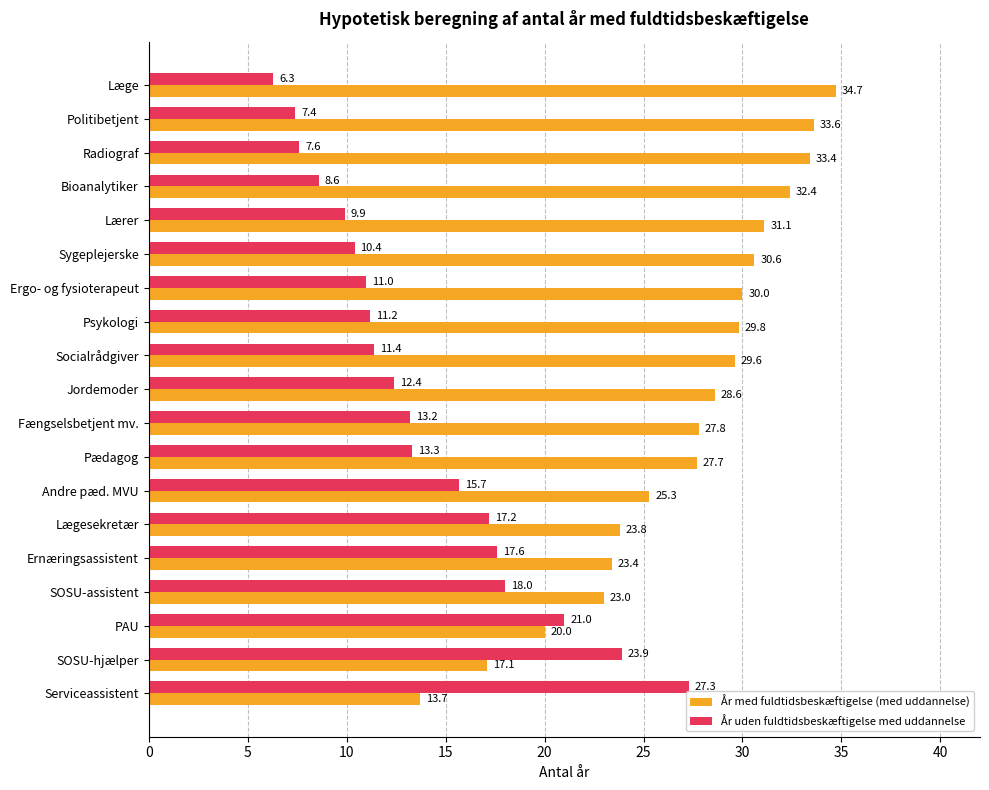

What is the highest value of the År uden fuldtidsbeskæftigelse med uddannelse series?

27.3